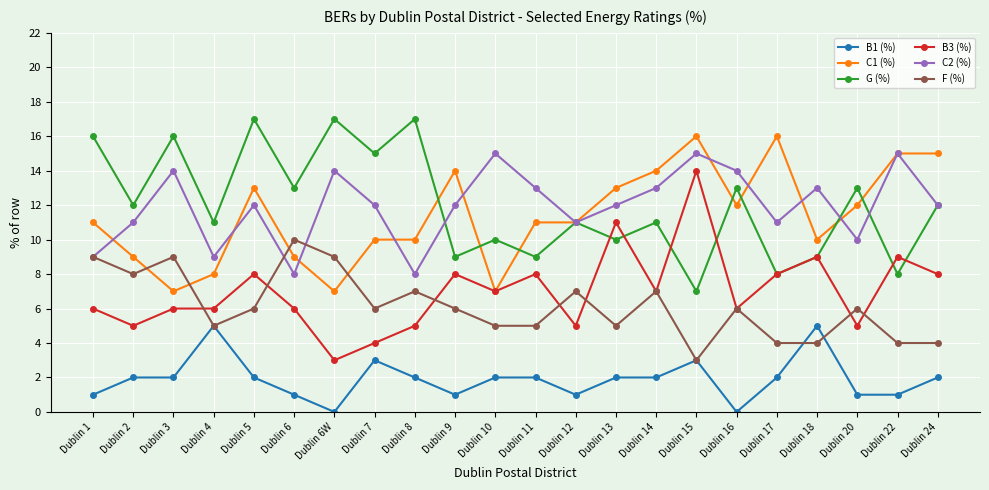

How many distinct data groups are displayed?

6